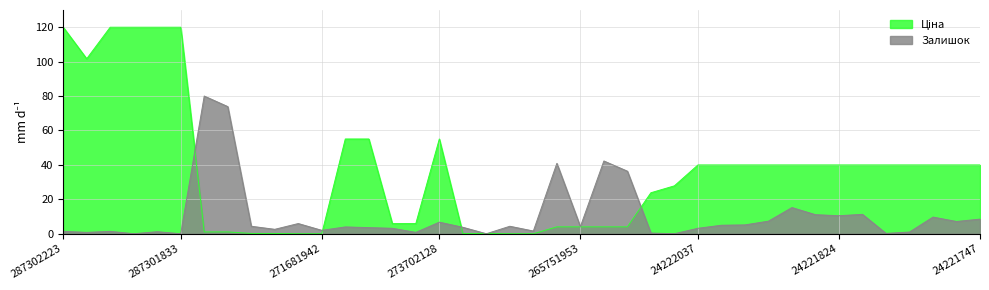

What is the greatest value displayed?

120.0